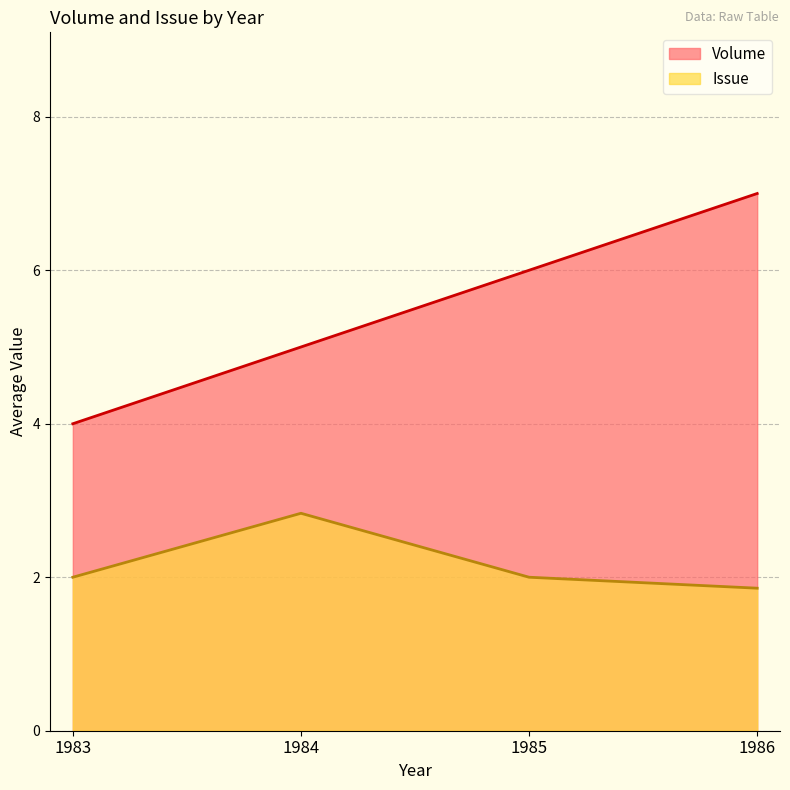

Which series changed the most between 6 and 15?

Volume